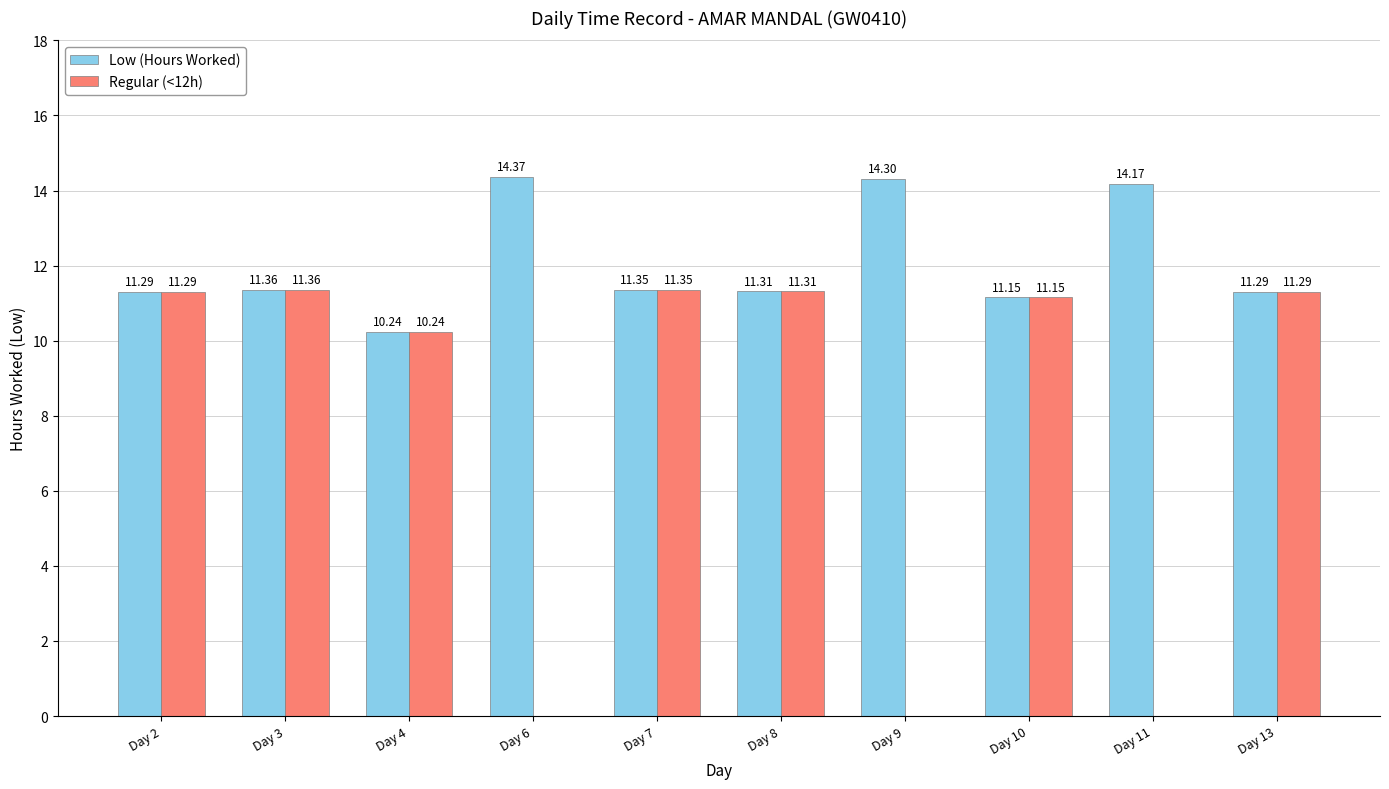

What is the maximum value shown in the chart?

14.4